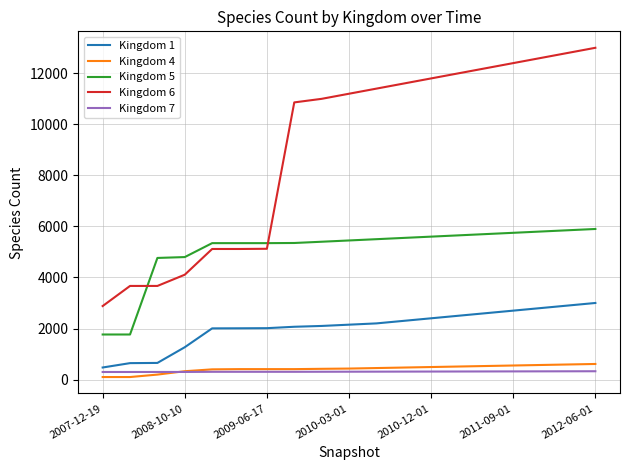

Which series has the largest range (max minus min)?

Kingdom 6